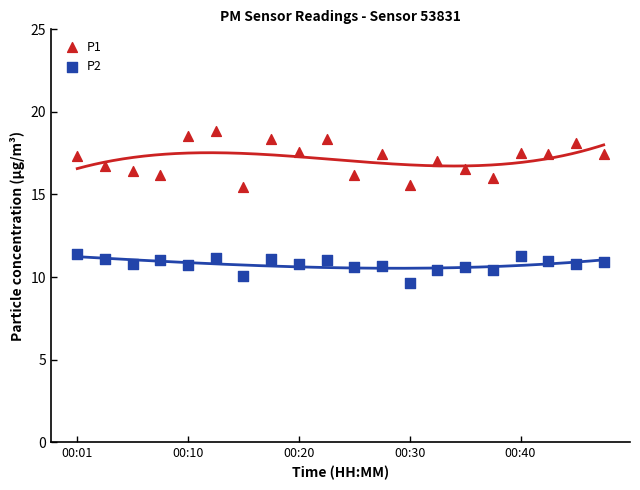

Which series contains the lowest Y value?

P2